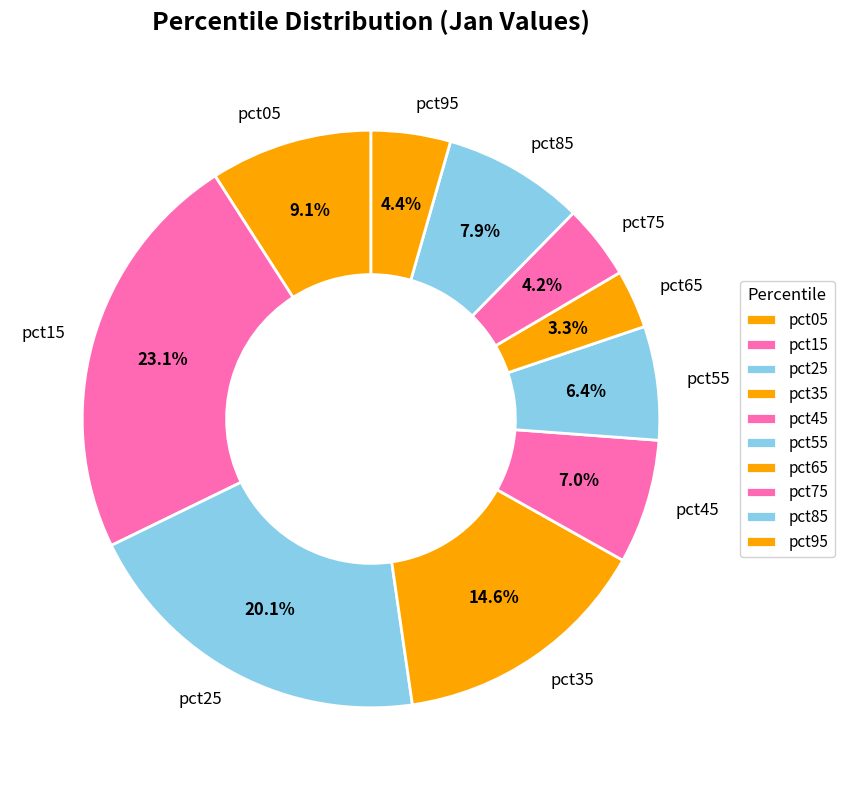

What is the largest slice in the pie chart?

pct15